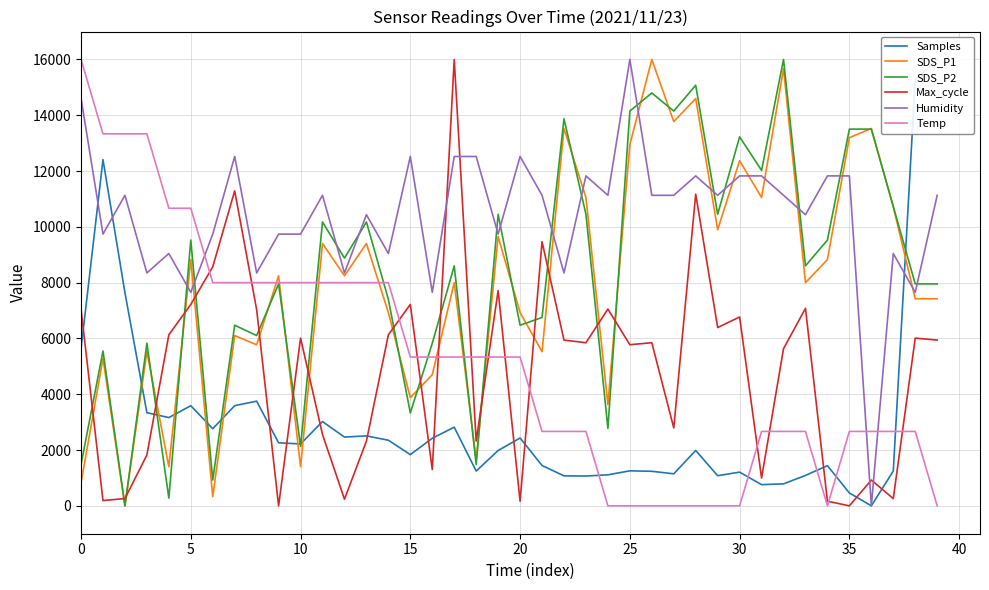

True or false: Max_cycle has a value of 5021.0 at 35.

False